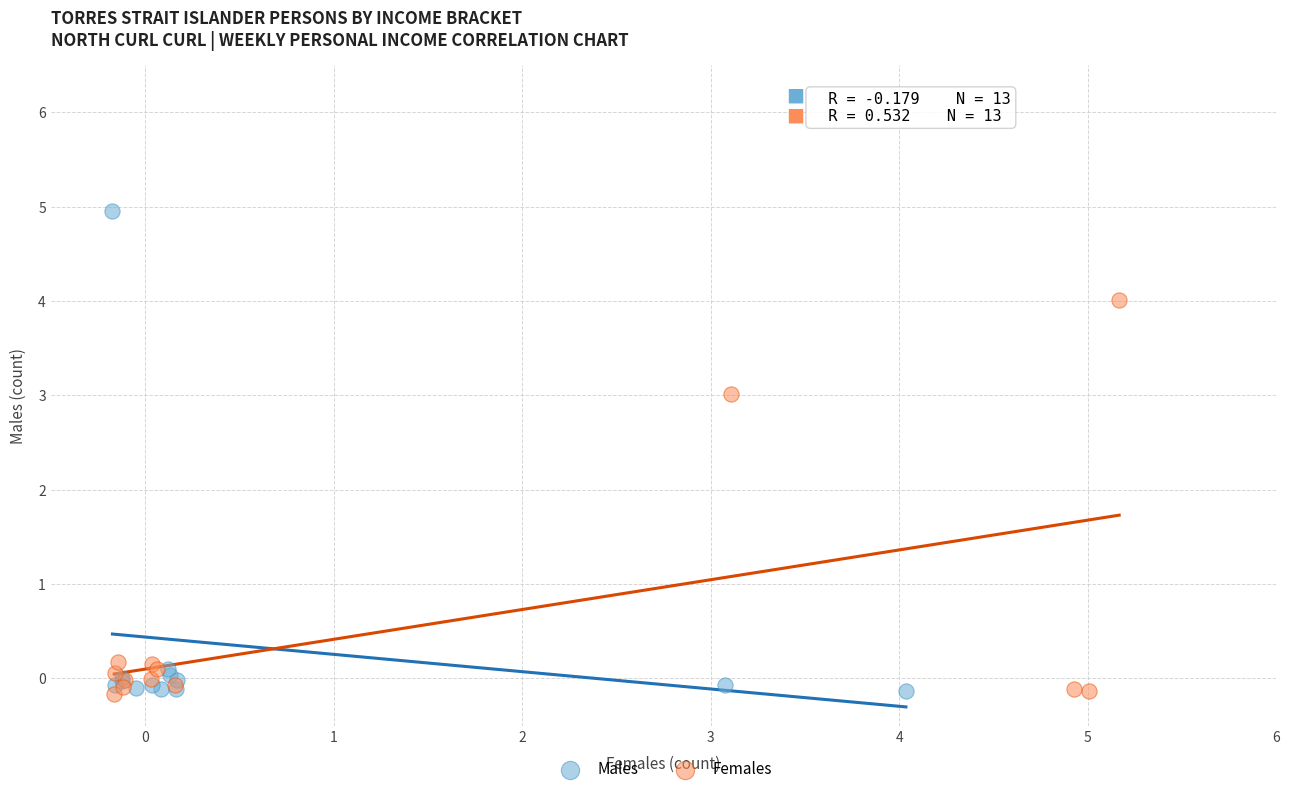

Which series reaches the maximum Y coordinate?

Males